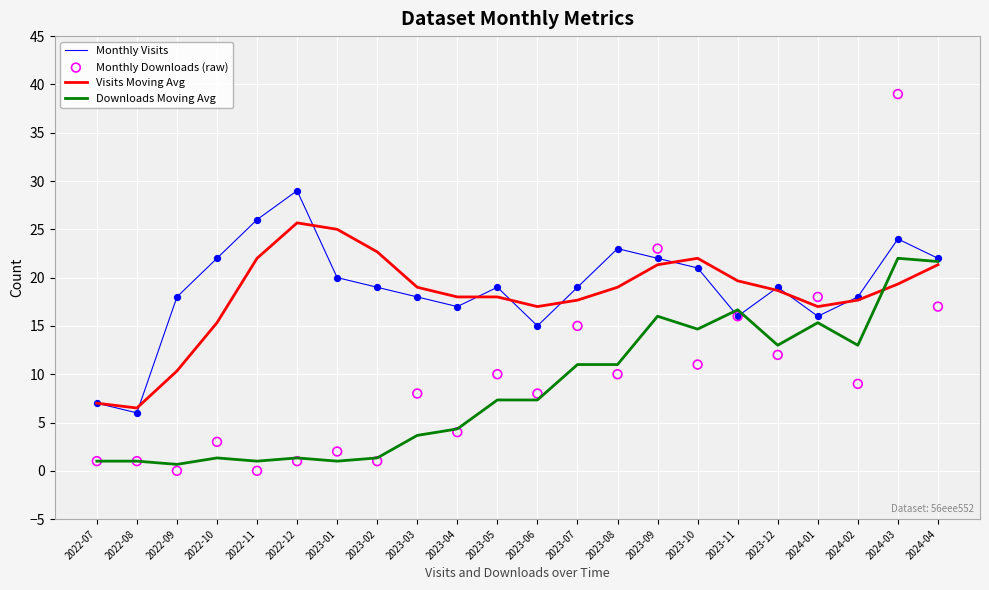

Which series has the widest spread of Y values?

Monthly Downloads (raw)